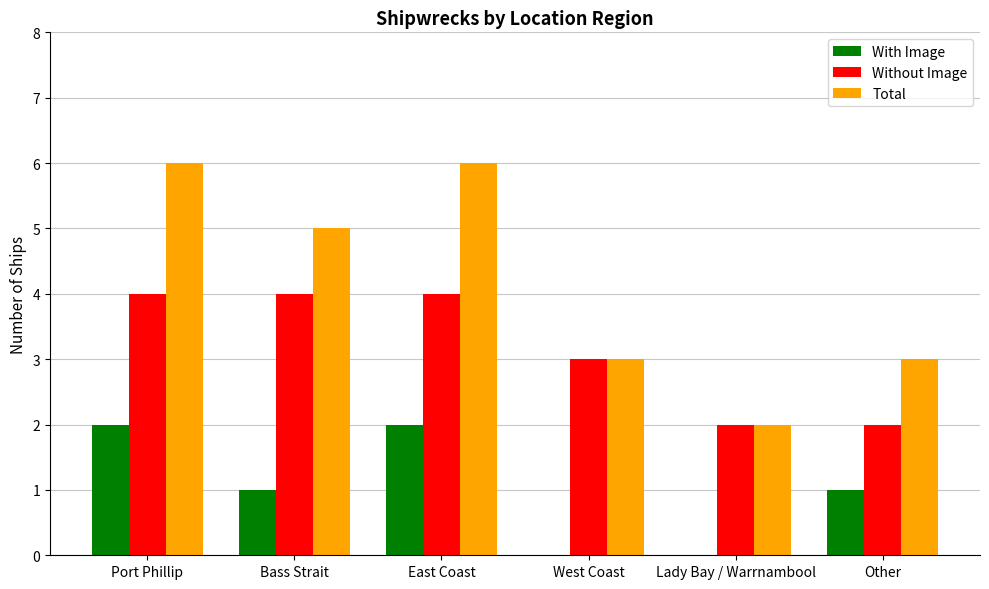

The value of Total at Bass Strait is 1. True or false?

False